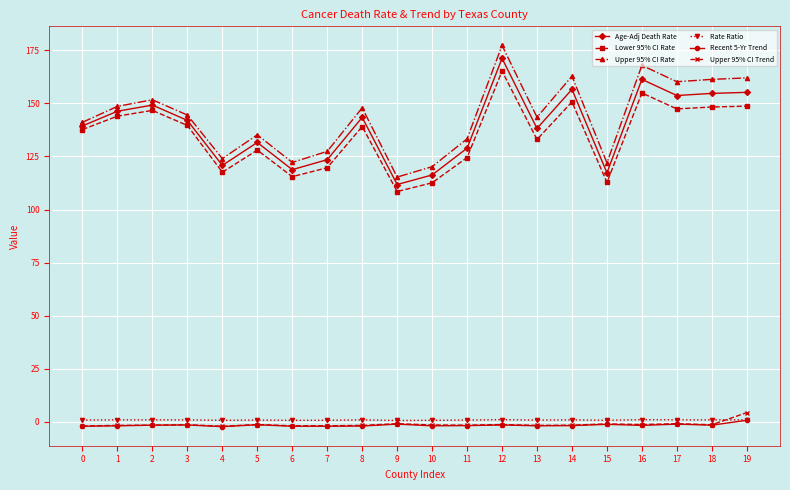

Does the chart have visible grid lines?

Yes